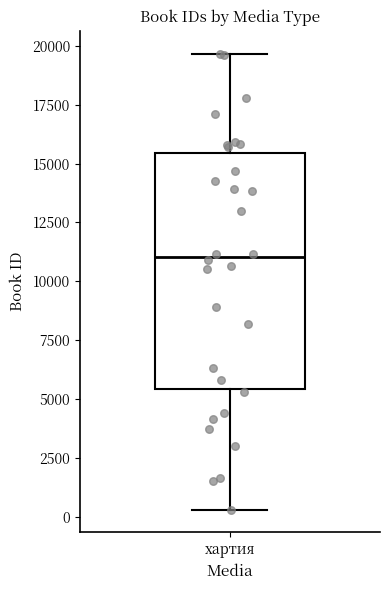

Where does the upper whisker of the box for хартия end on the y-axis? The values are not printed on the chart, so give them approximately, as read against the axis.

19500